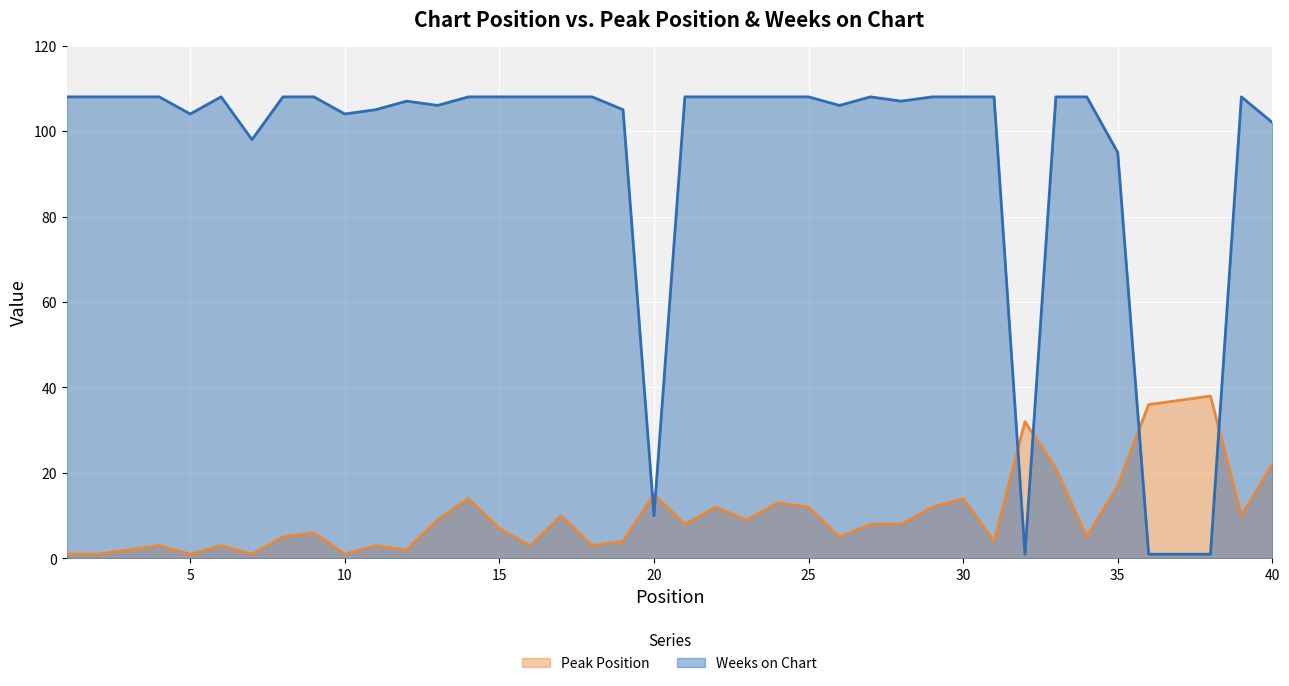

What is the total value across all series at 16?

111